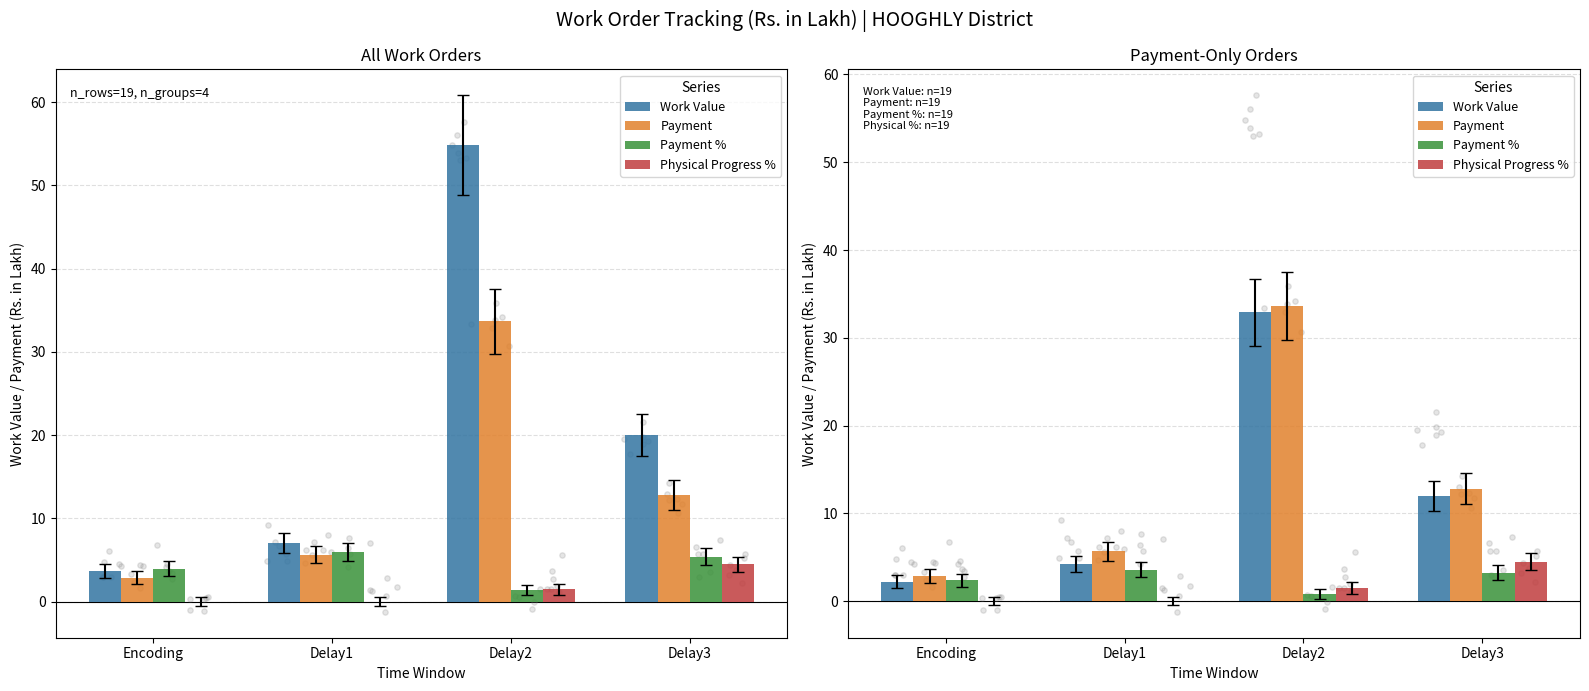

What are all the series names shown in the legend?

Work Value, Payment, Payment %, Physical Progress %